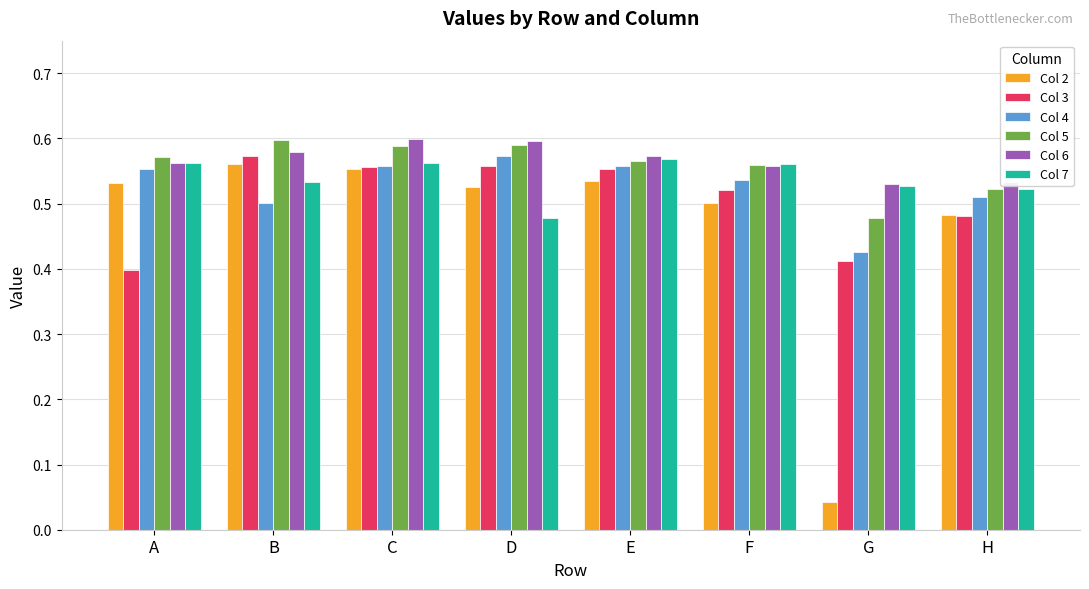

What is the difference between the maximum and minimum values in the Col 6 series?

0.1